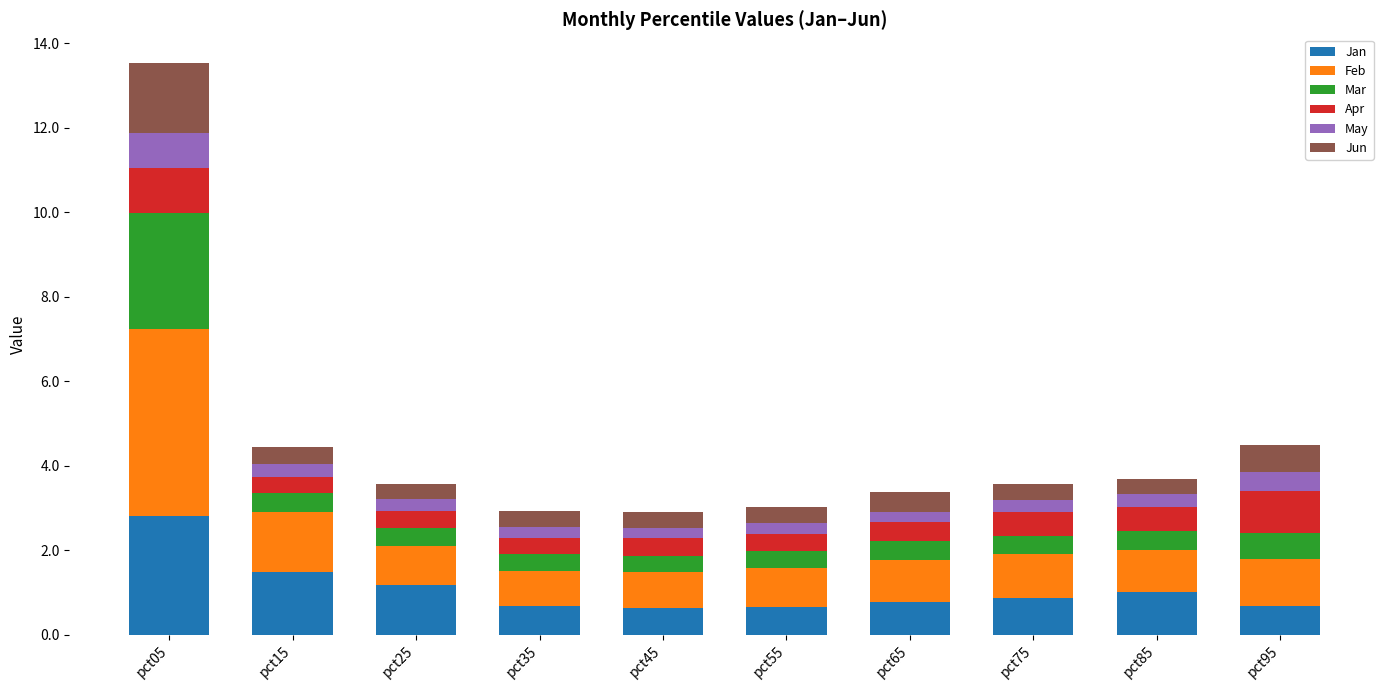

What is the minimum value for Jan?

0.6